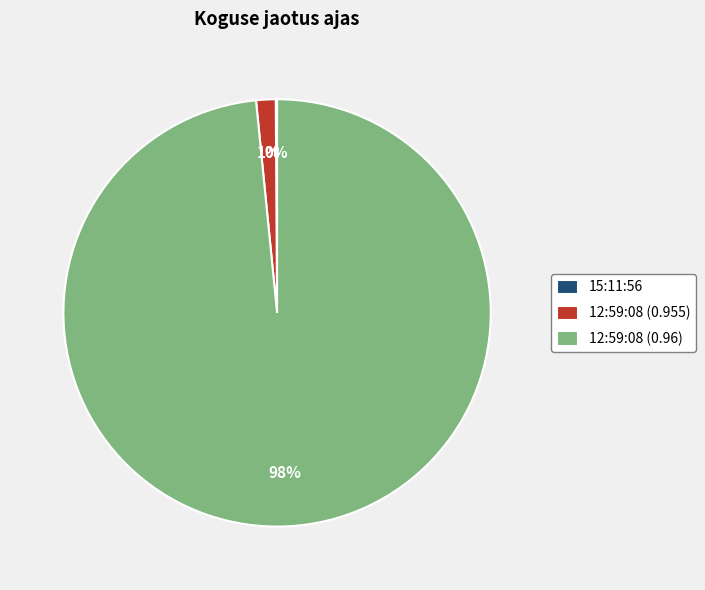

Is the sum of 12:59:08 (0.955) and 12:59:08 (0.96) greater than half?

Yes